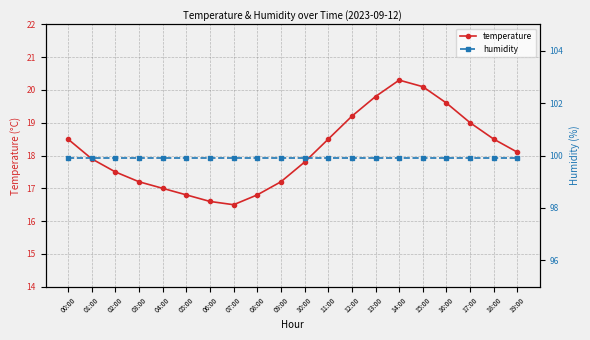

What is the value of the humidity point at the 5th from the left?

99.9